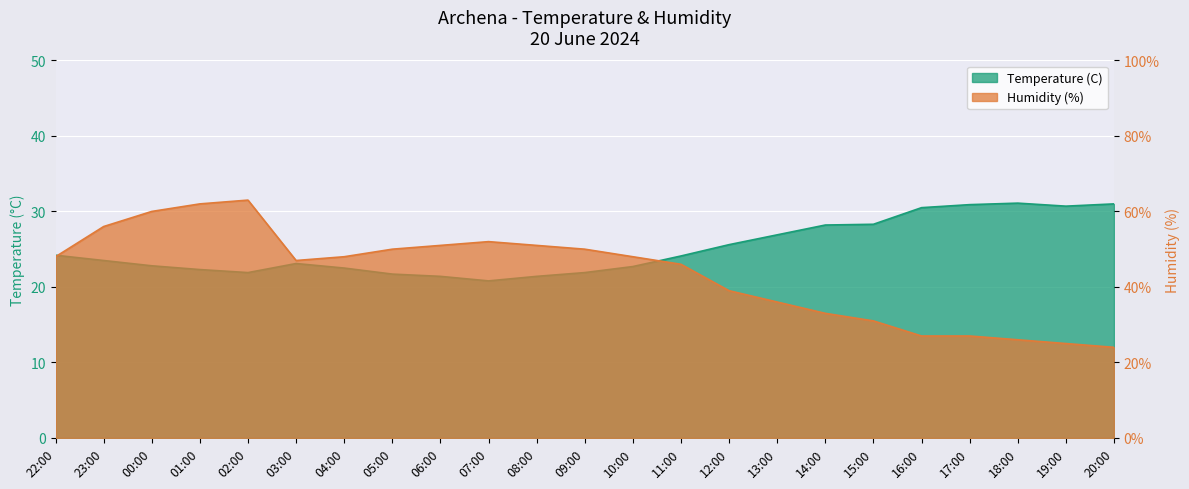

The value of Humidity (%) at 08:00 is 51.0. True or false?

True